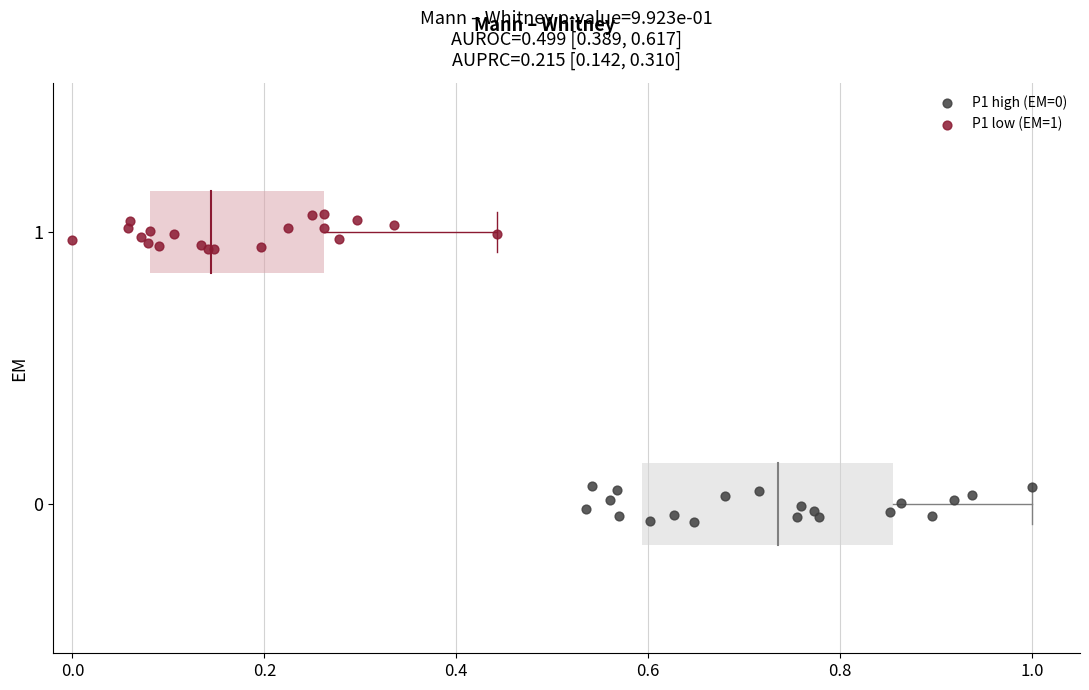

Which series contains the highest Y value?

P1 low (EM=1)